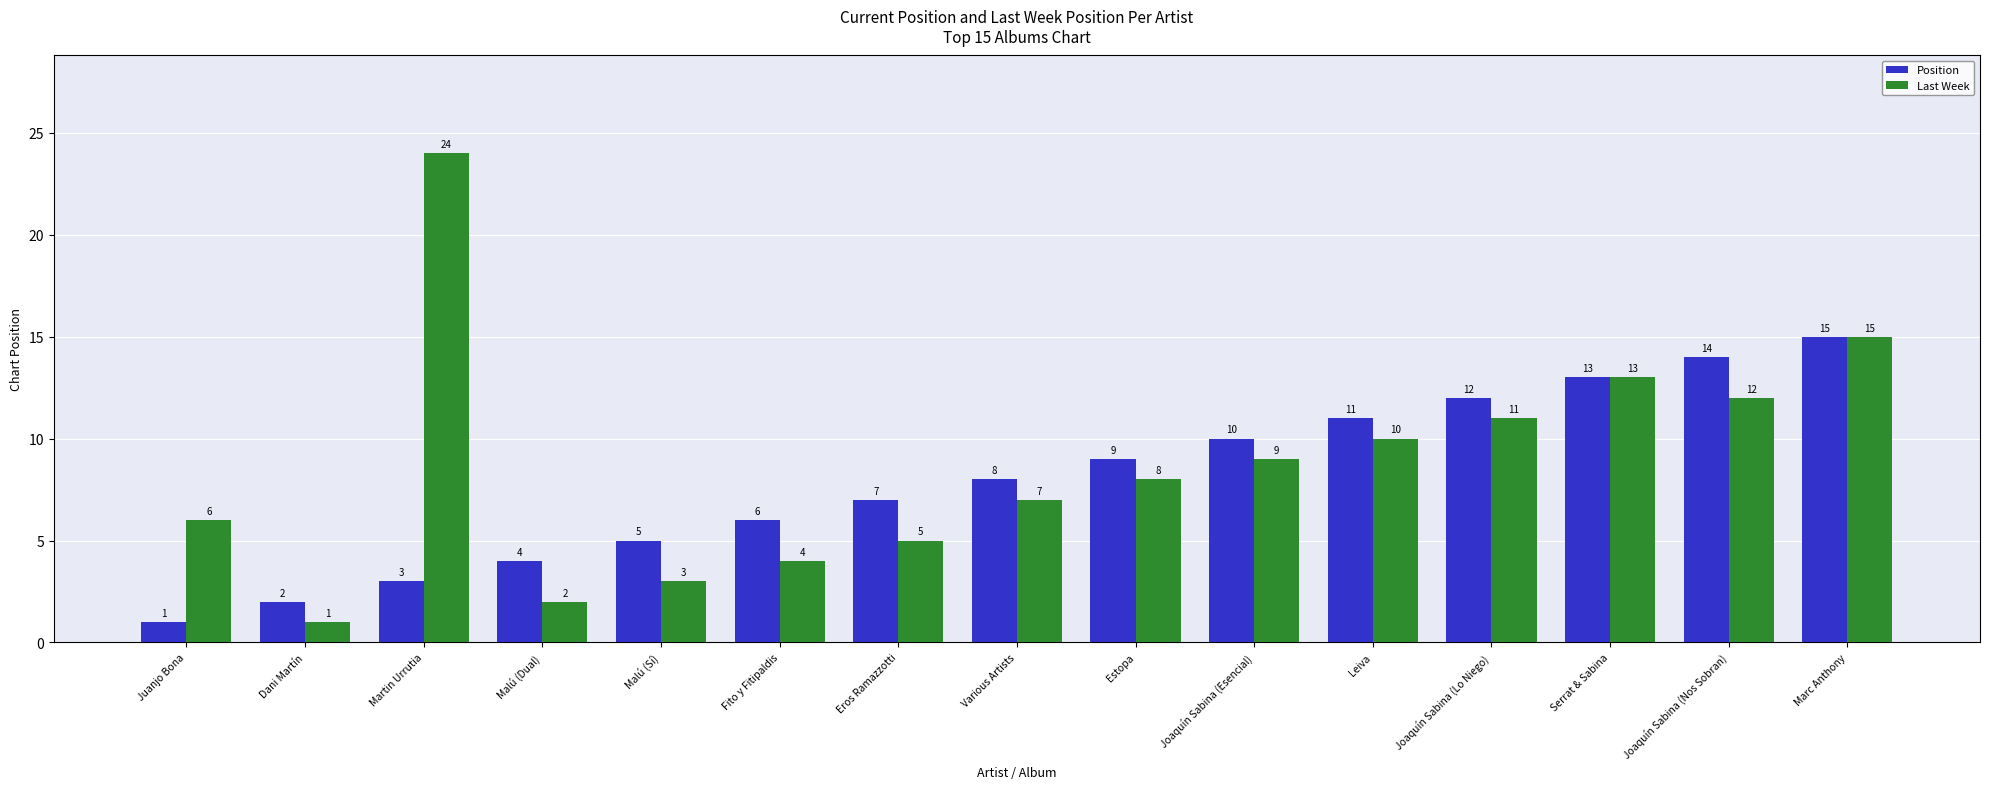

Reading left to right, extract all data points from this chart.

Position: Juanjo Bona=1	Dani Martín=2	Martin Urrutia=3	Malú (Dual)=4	Malú (Sí)=5	Fito y Fitipaldis=6	Eros Ramazzotti=7	Various Artists=8	Estopa=9	Joaquín Sabina (Esencial)=10	Leiva=11	Joaquín Sabina (Lo Niego)=12	Serrat & Sabina=13	Joaquín Sabina (Nos Sobran)=14	Marc Anthony=15
Last Week: Juanjo Bona=6	Dani Martín=1	Martin Urrutia=24	Malú (Dual)=2	Malú (Sí)=3	Fito y Fitipaldis=4	Eros Ramazzotti=5	Various Artists=7	Estopa=8	Joaquín Sabina (Esencial)=9	Leiva=10	Joaquín Sabina (Lo Niego)=11	Serrat & Sabina=13	Joaquín Sabina (Nos Sobran)=12	Marc Anthony=15